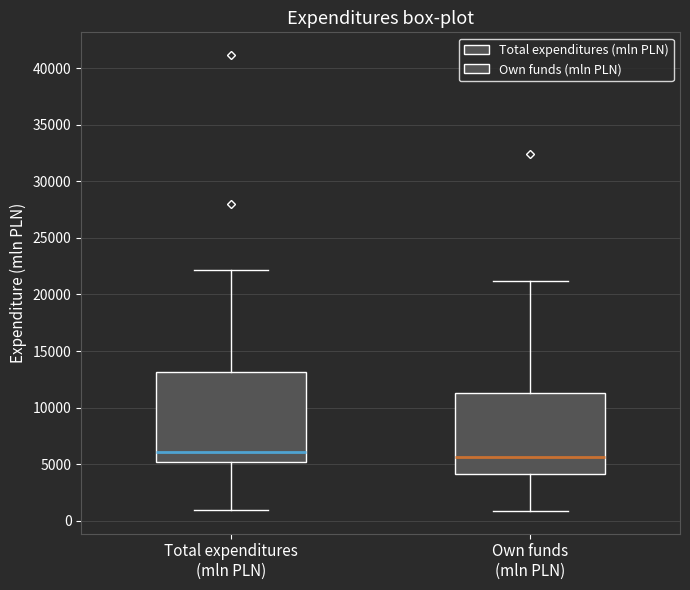

Reading left to right, transcribe this box plot: for each box, give where its median line is, the range the box spans, and where its two whiskers end, as read against the y-axis. The values are not printed on the chart, so give them approximately, as read against the axis.

Total expenditures (mln PLN): median 6000, box 5000 to 13000, whiskers 1000 to 22000
Own funds (mln PLN): median 5500, box 4000 to 11500, whiskers 1000 to 21000